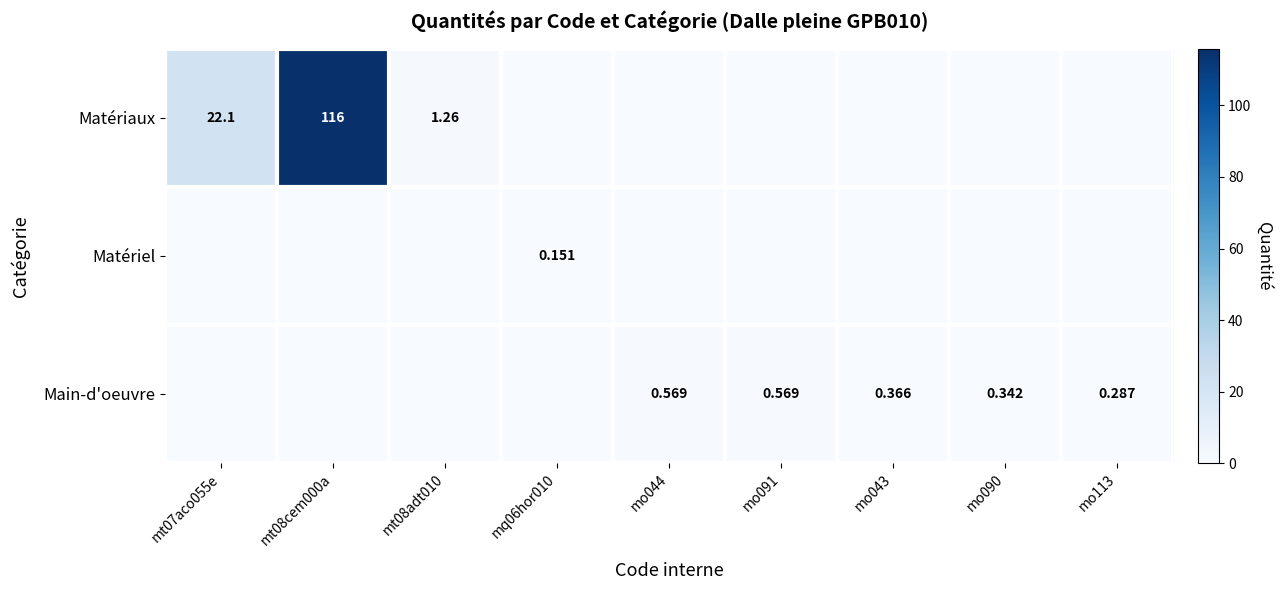

Which label corresponds to the largest value in the chart?

mt08cem000a